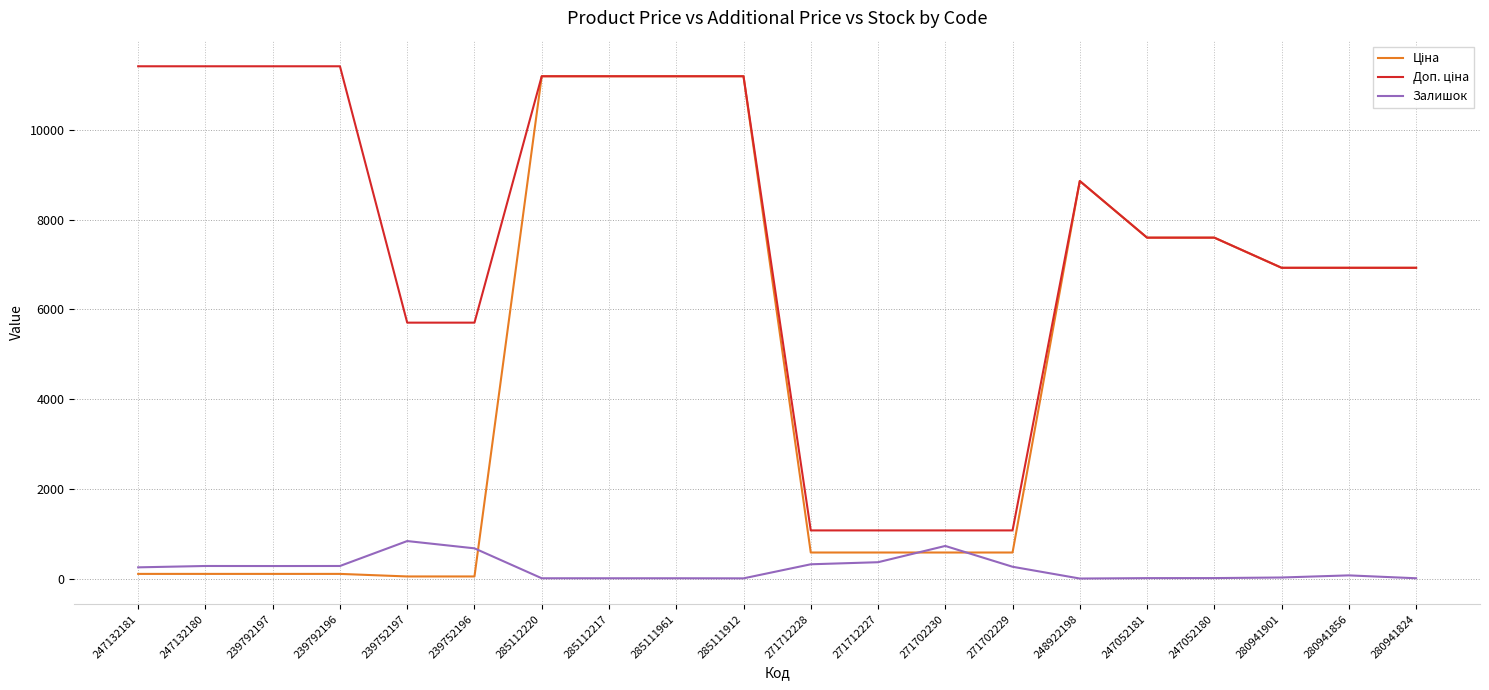

How many distinct data groups are displayed?

3